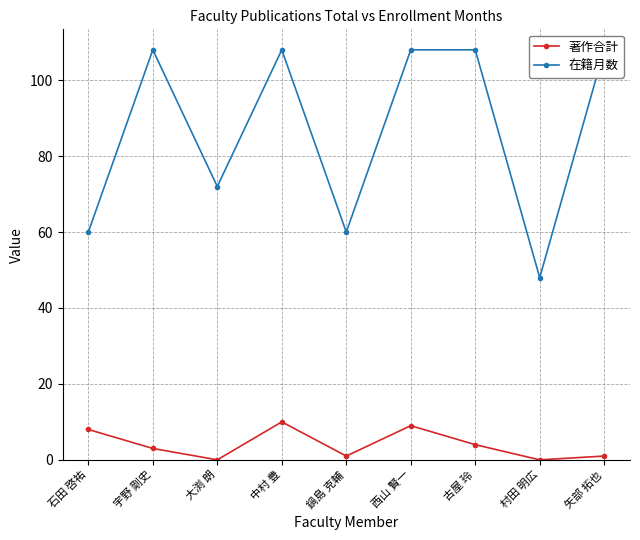

Which series has the widest spread of values?

在籍月数